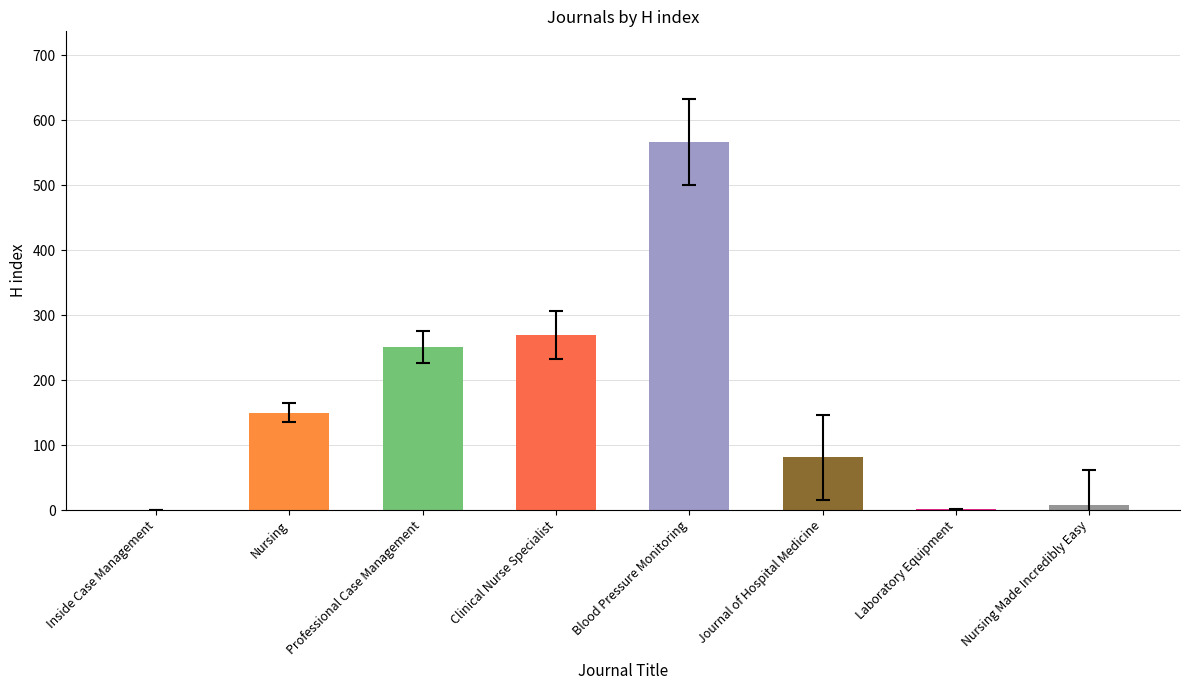

At which label is the value closest to 283?

Clinical Nurse Specialist